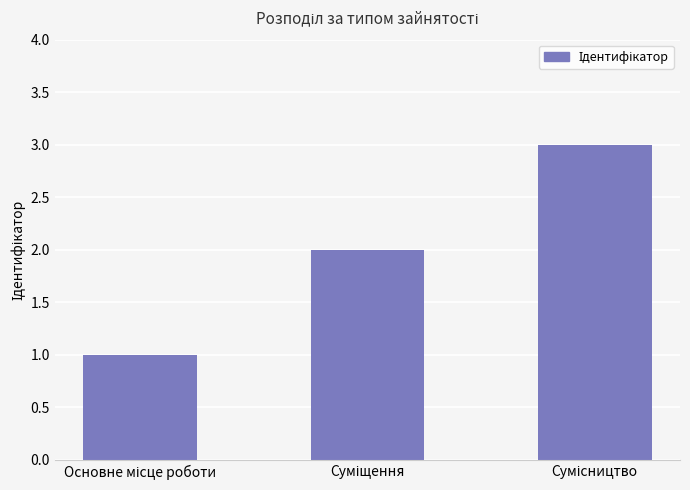

What is the sum of all values?

6